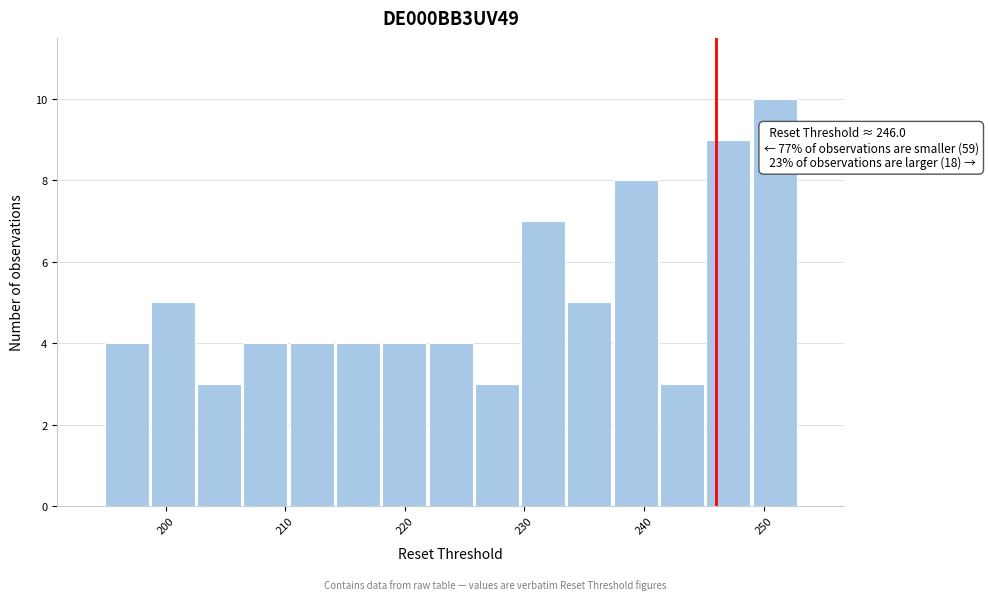

Around what value on the x-axis is the tallest bar? Give the approximate position of its centre, as read against the axis.

251